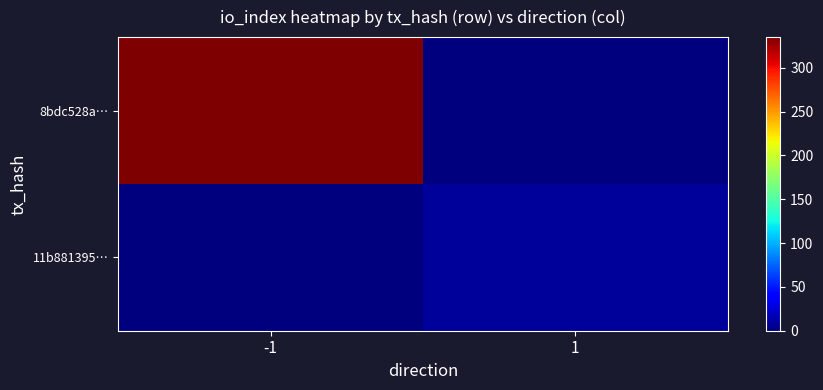

Reading left to right, what are all the values shown in this chart?

8bdc528a…: -1=335	1=0
11b881395…: -1=0	1=8